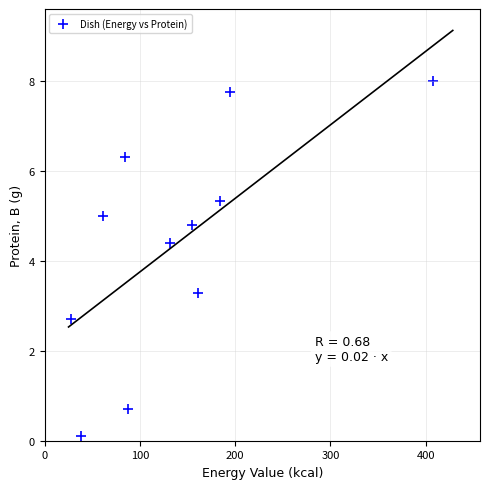

What Y value in the scatter plot is closest to 4?

4.4